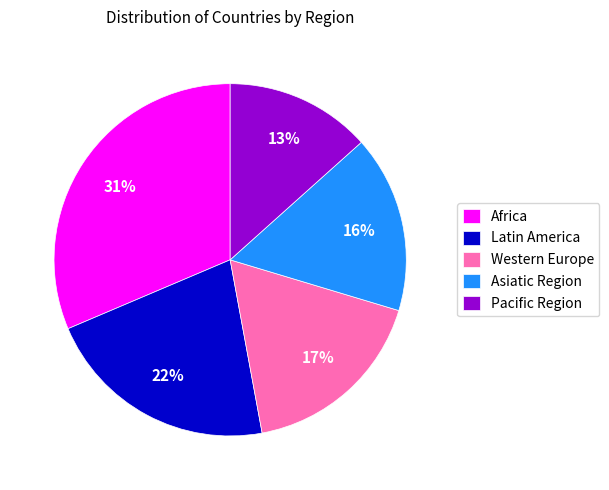

Between Asiatic Region and Western Europe, which is larger?

Western Europe